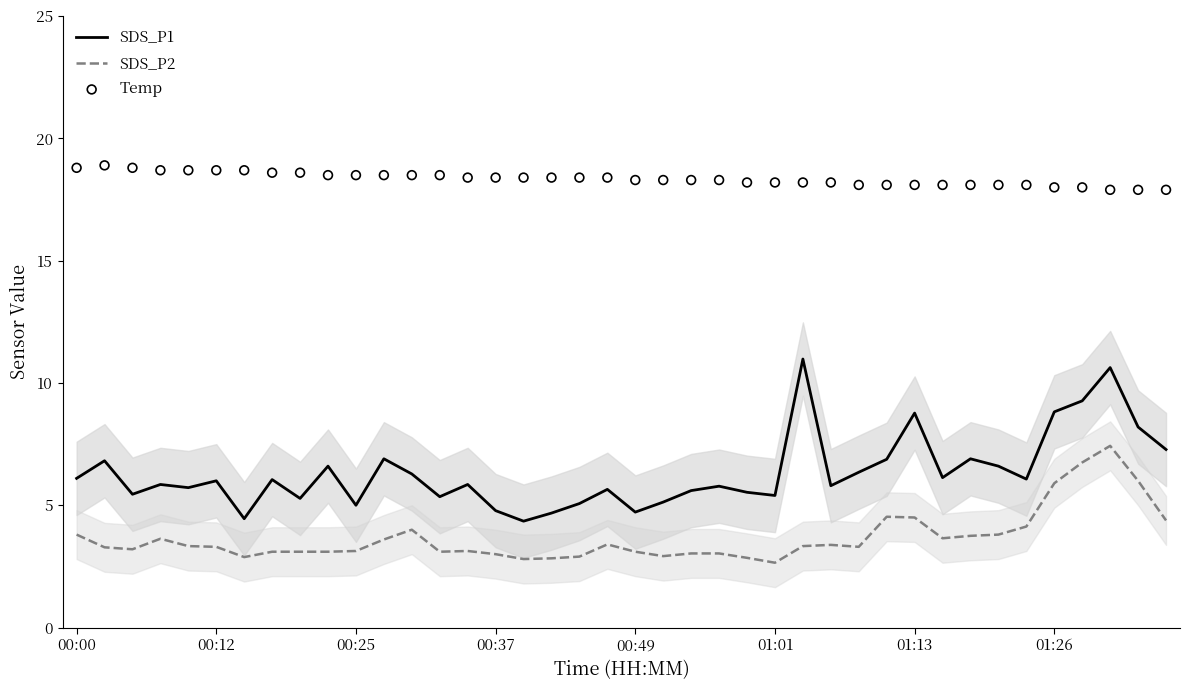

Which series has the largest total across all categories?

Temp